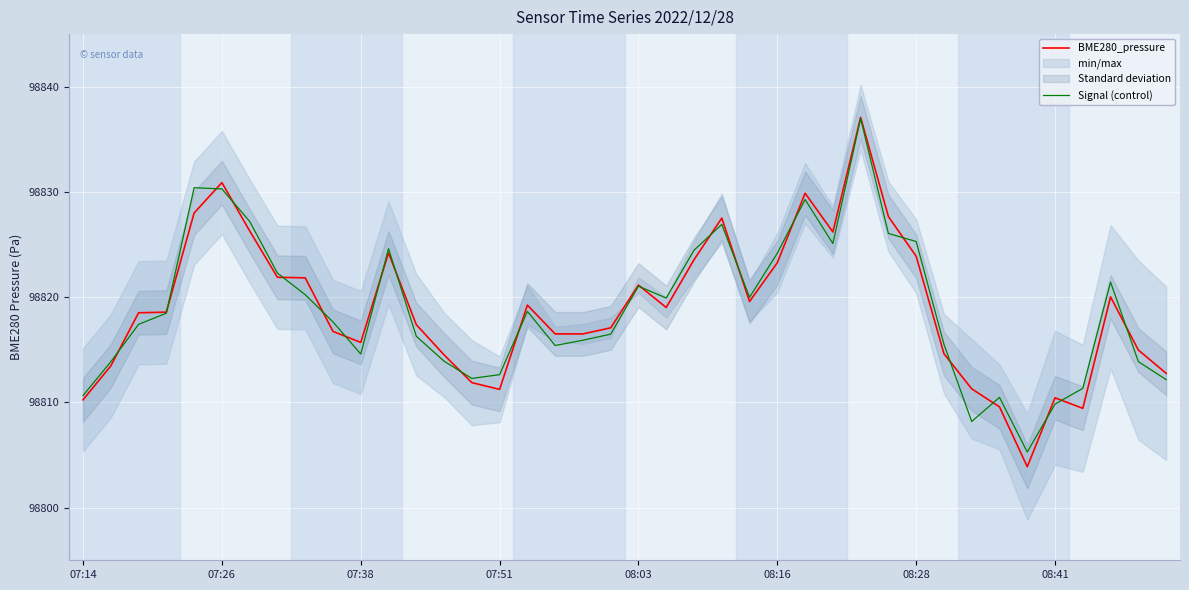

How many times do Signal (control) and BME280_pressure cross each other?

21